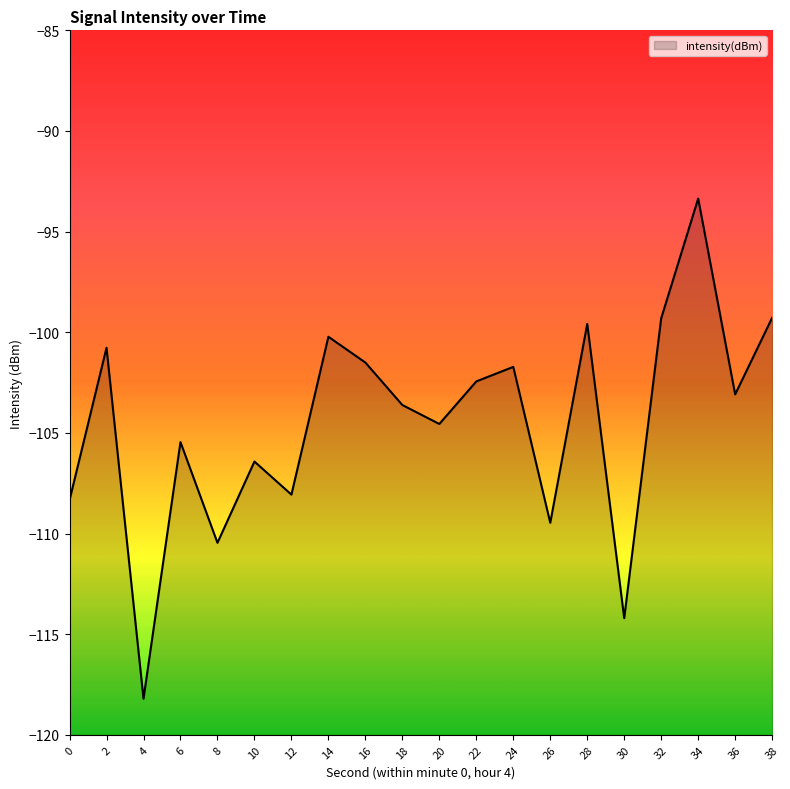

True or false: the data shows -103.6 at 18.

True